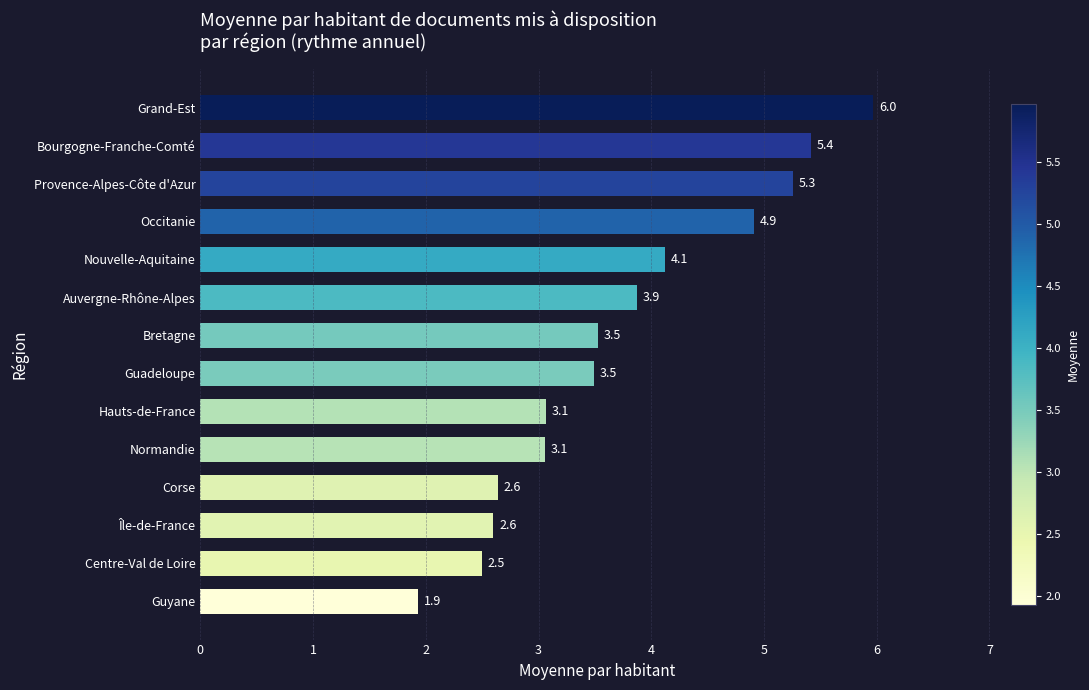

What value does the data have at Île-de-France?

2.6